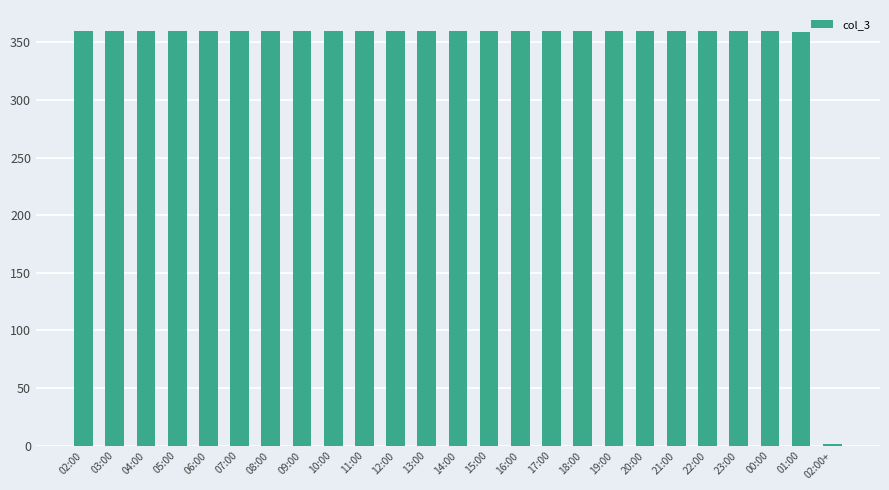

Approximately how many times larger is the value at 08:00 compared to 02:00?

1.0